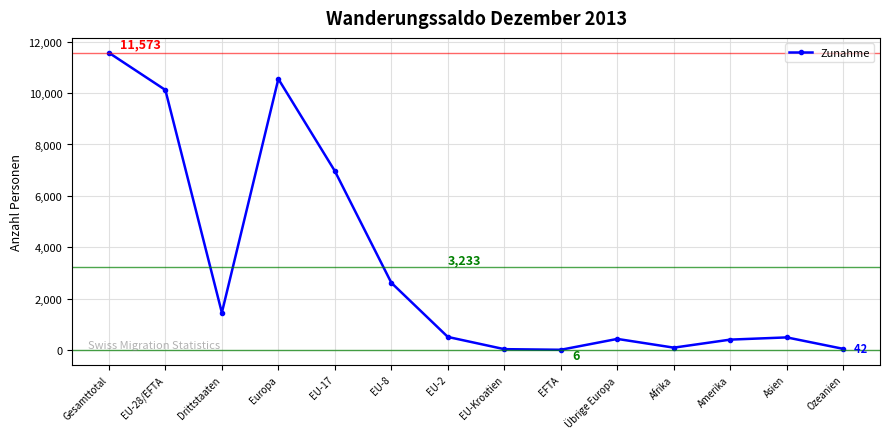

What is the label of the 7th point from the right?

EU-Kroatien